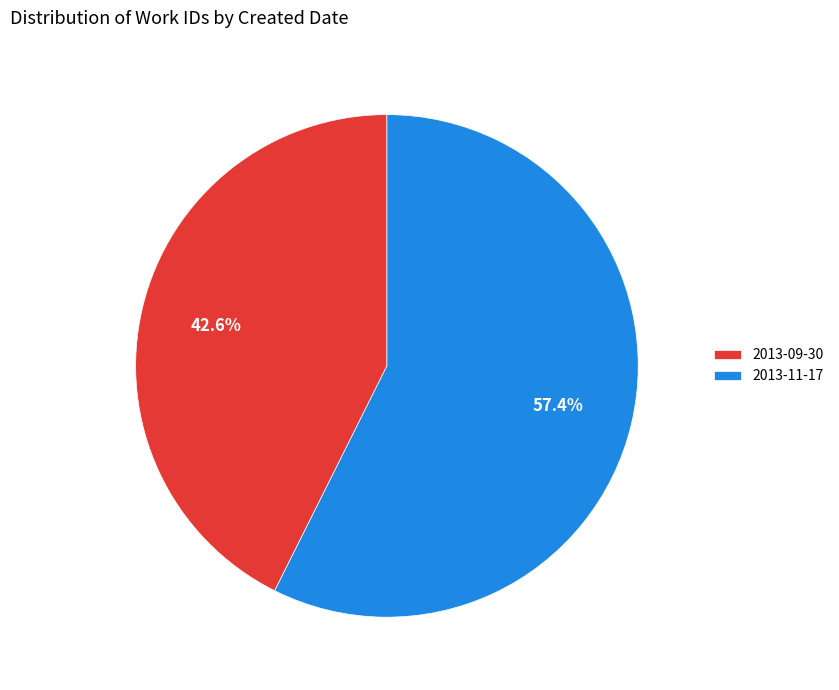

How many slices are in this pie chart?

2